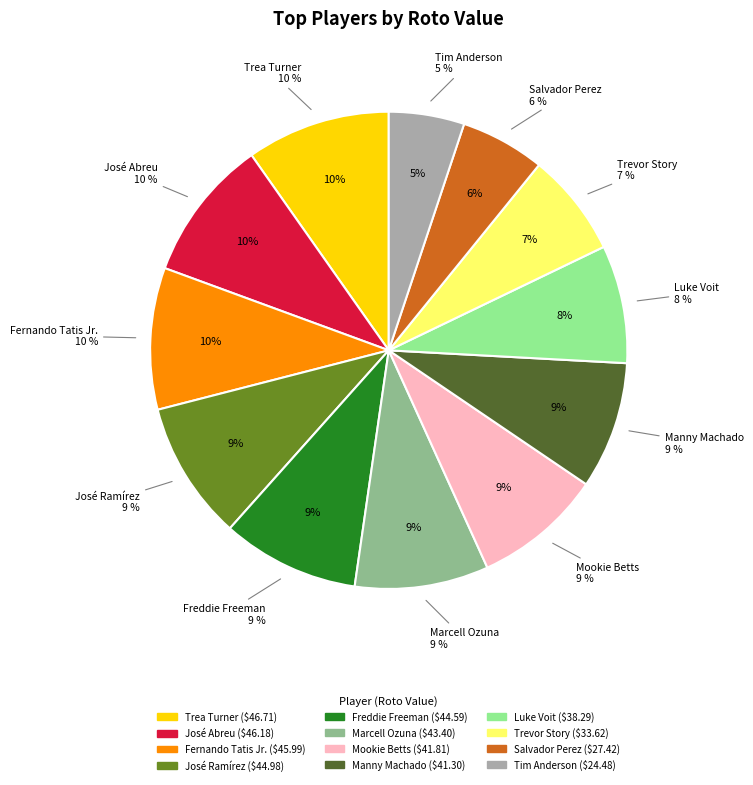

To the nearest percent, what is the average slice percentage?

8%